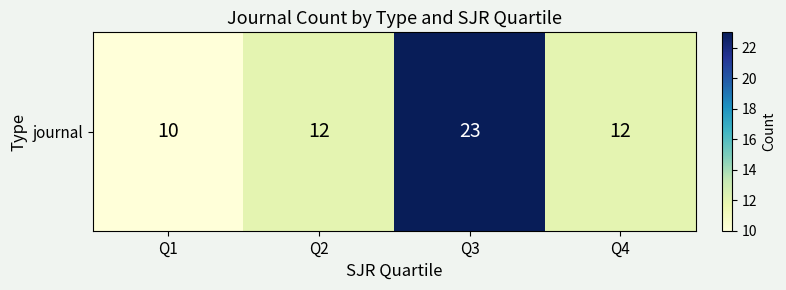

Reading right to left, list all the values displayed in this chart.

12	23	12	10